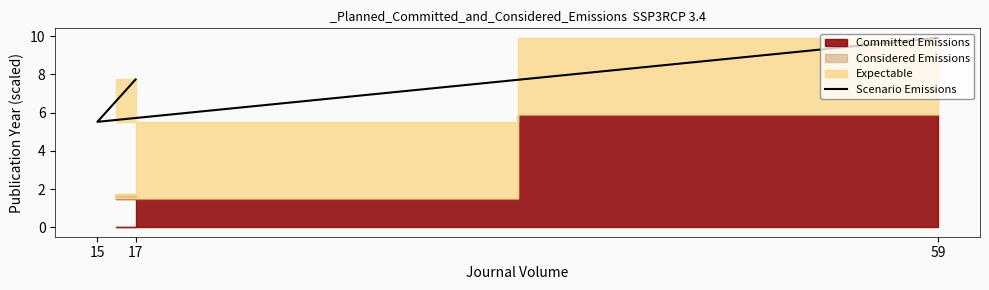

How many data points does each series have?

3